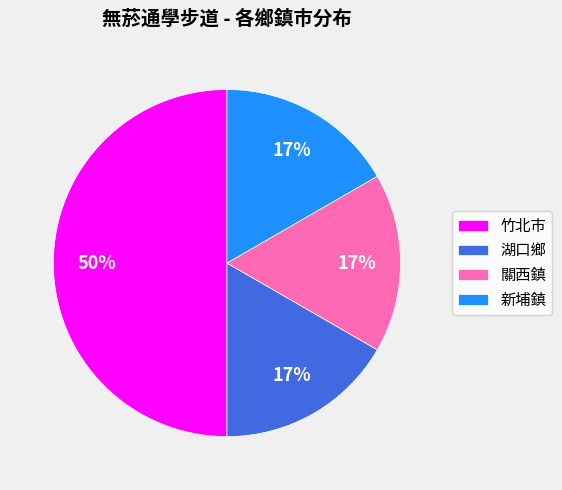

To the nearest percent, what portion does 湖口鄉 represent?

17%